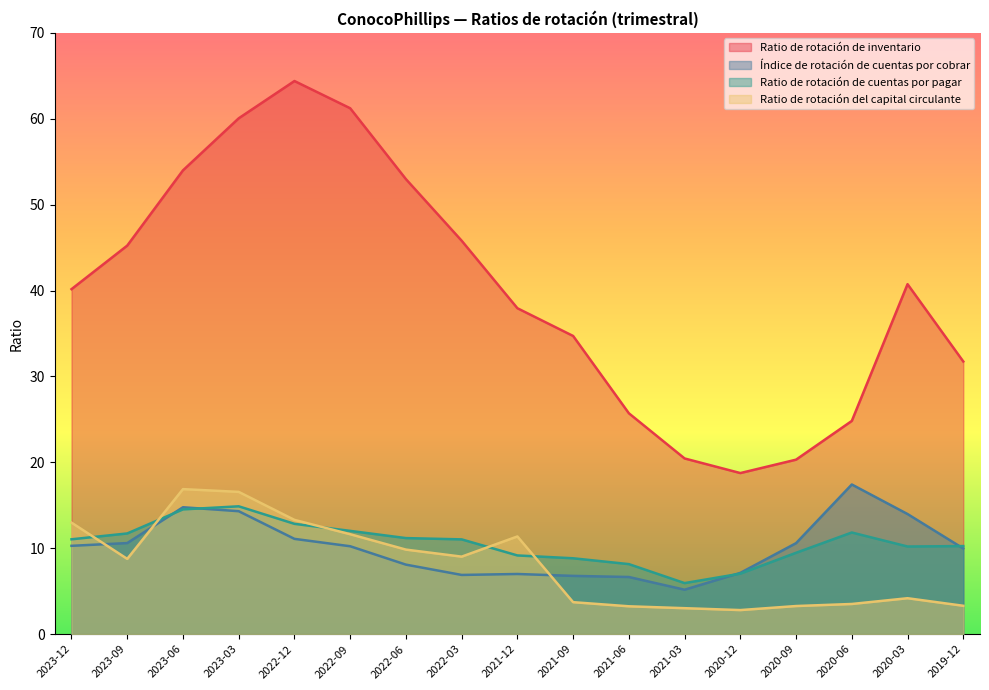

Read the Ratio de rotación del capital circulante value at 2021-12.

11.4